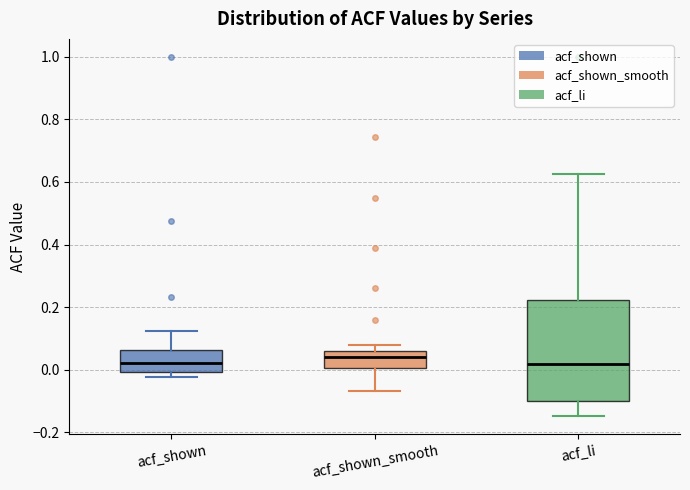

Reading left to right, read every box against the y-axis: the position of its median line, the range the box covers, and the ends of its whiskers. The values are not printed on the chart, so give them approximately, as read against the axis.

acf_shown: median 0.02, box 0.00 to 0.06, whiskers -0.02 to 0.12
acf_shown_smooth: median 0.04, box 0.00 to 0.06, whiskers -0.06 to 0.08
acf_li: median 0.02, box -0.10 to 0.22, whiskers -0.14 to 0.62